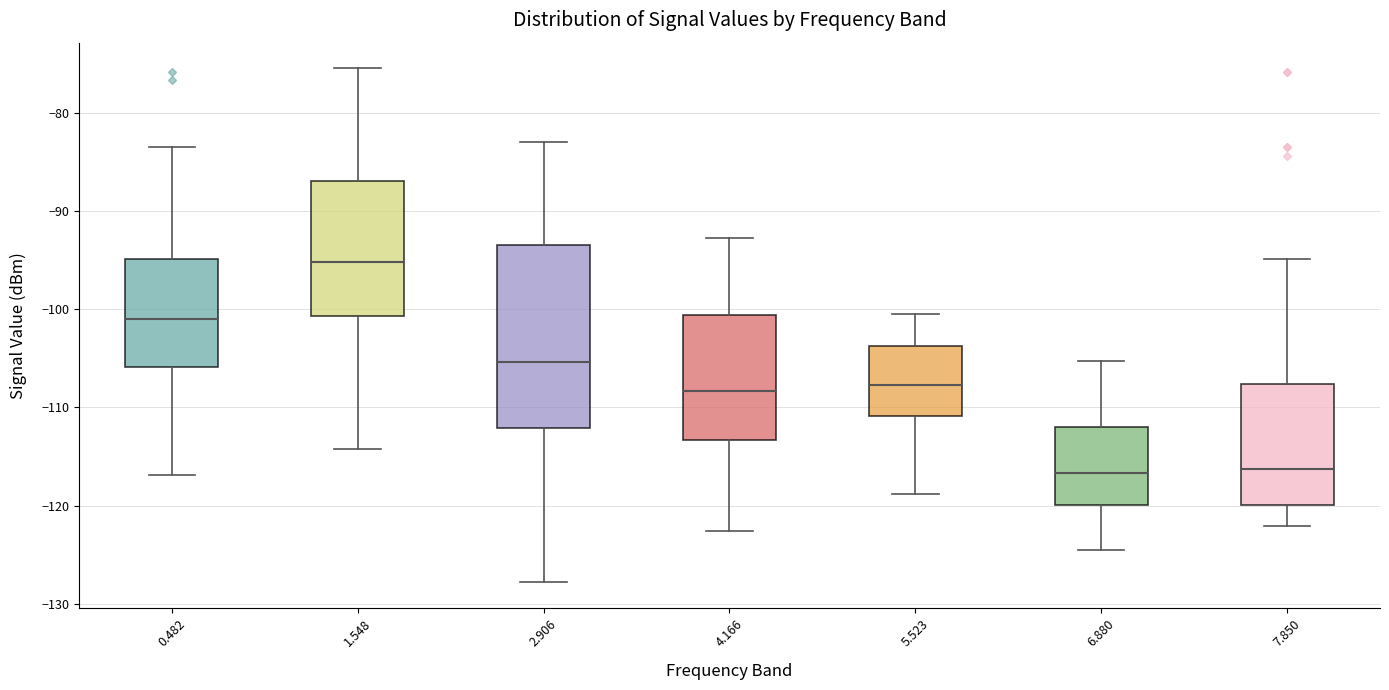

Where is the lower edge of the box at x = 1.548 on the y-axis? The values are not printed on the chart, so give them approximately, as read against the axis.

-101